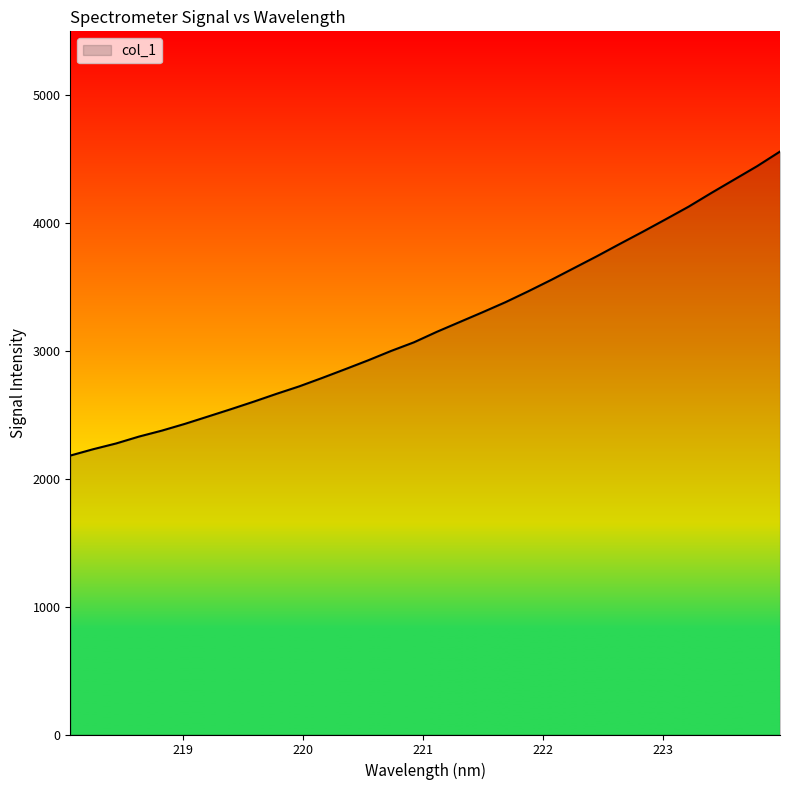

What is the smallest value displayed?

2181.7